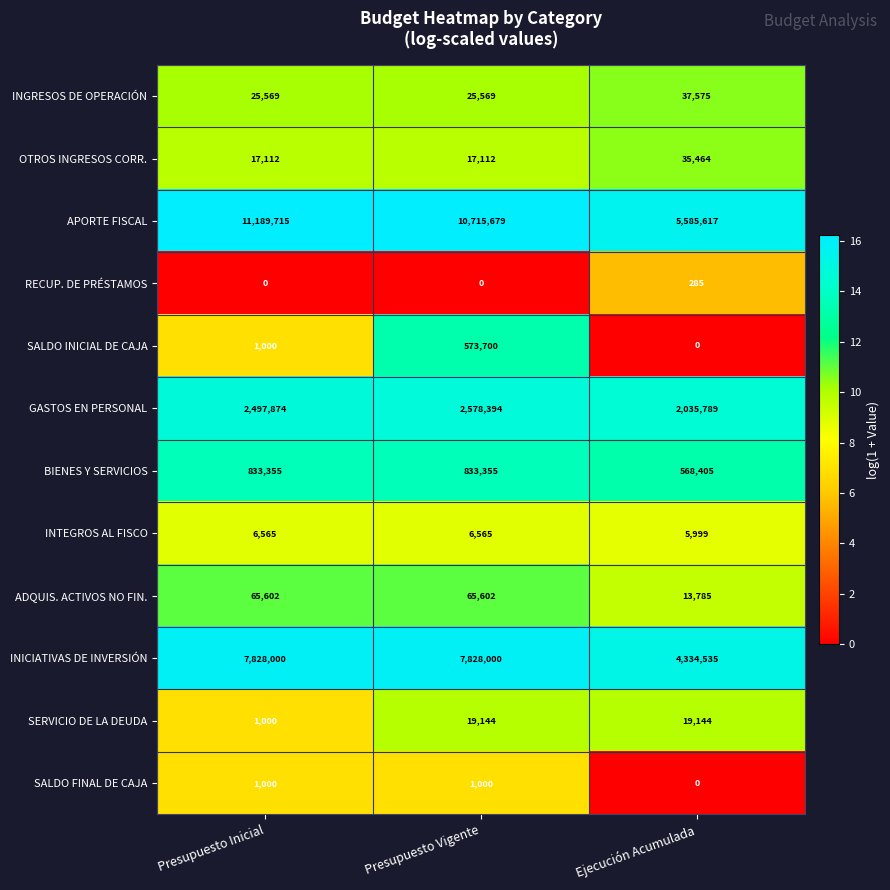

Between Presupuesto Inicial and Ejecución Acumulada, which series saw the biggest shift?

APORTE FISCAL